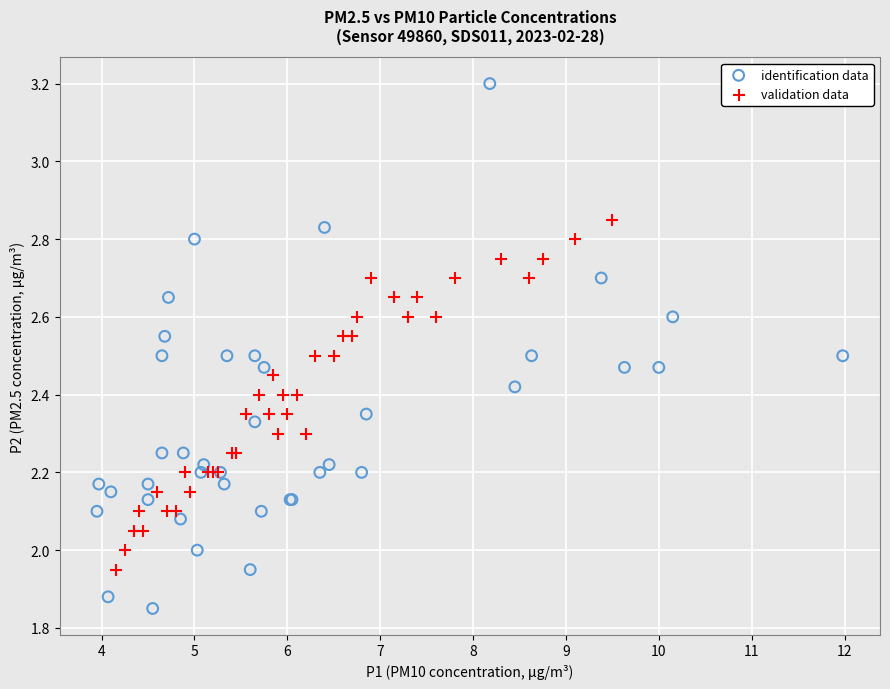

What are all the series names shown in the legend?

identification data, validation data